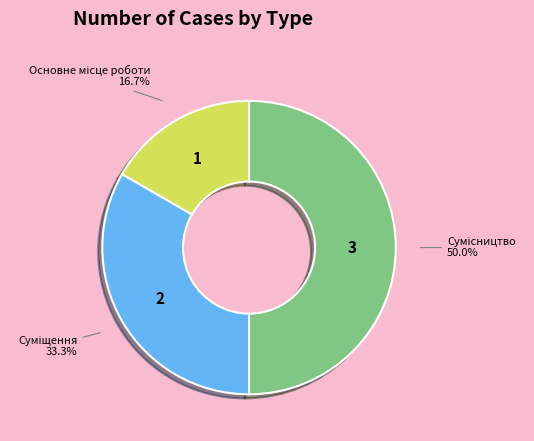

How many slices are in this pie chart?

3